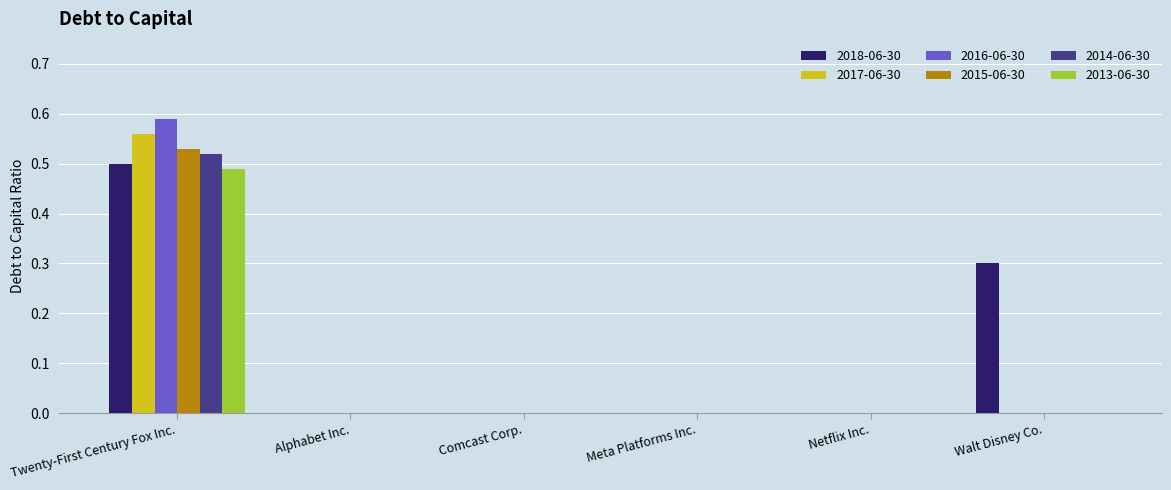

What is the average value of the 2013-06-30 series?

0.1